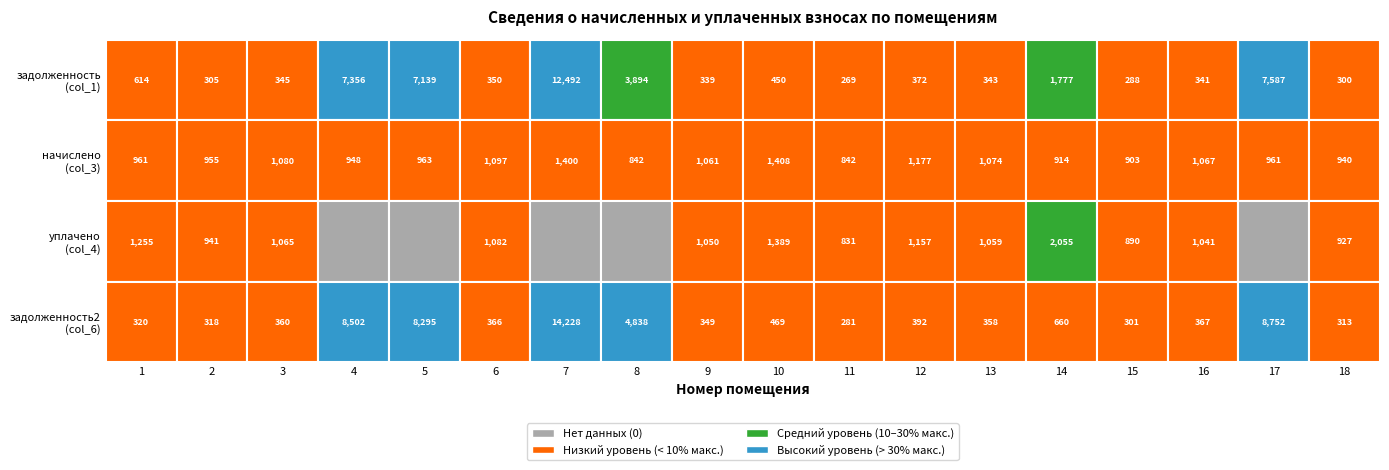

The начислено (col_3) series shows 842.4 at 11. True or false?

True